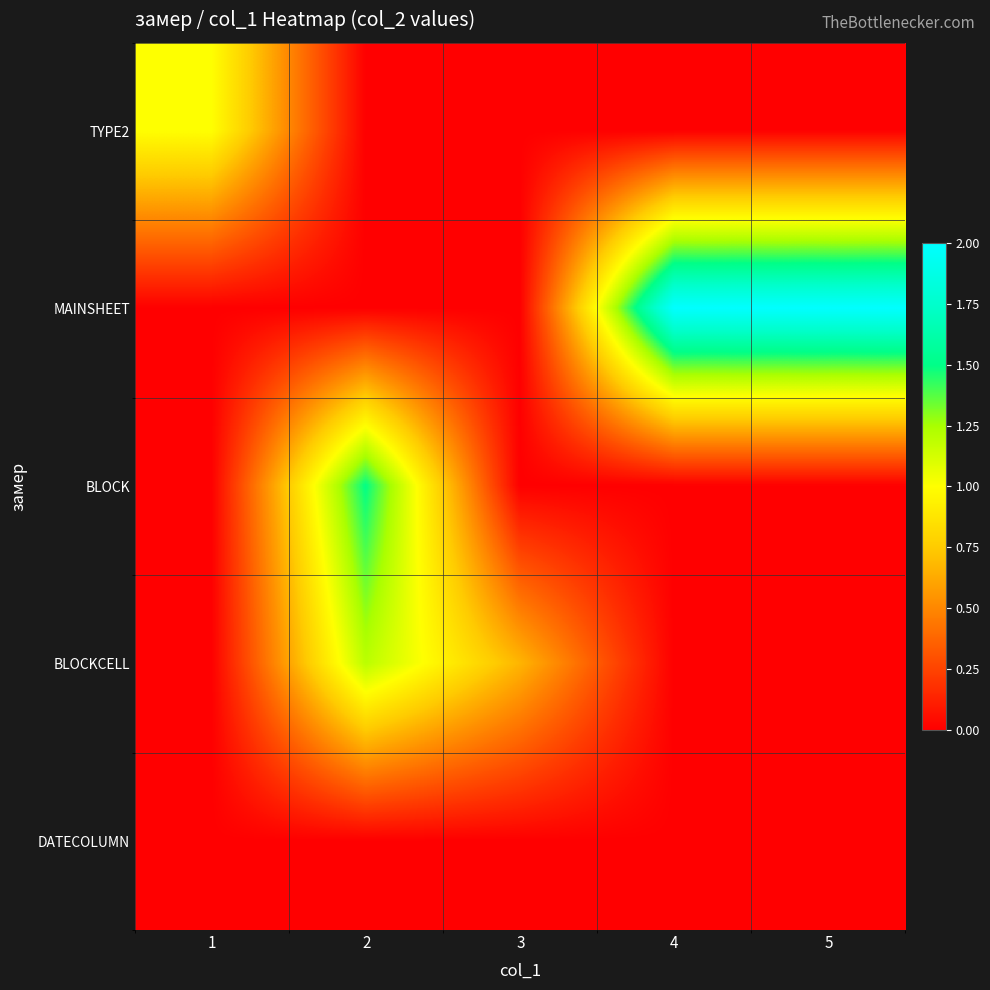

Between 2 and 4, which is larger?

2